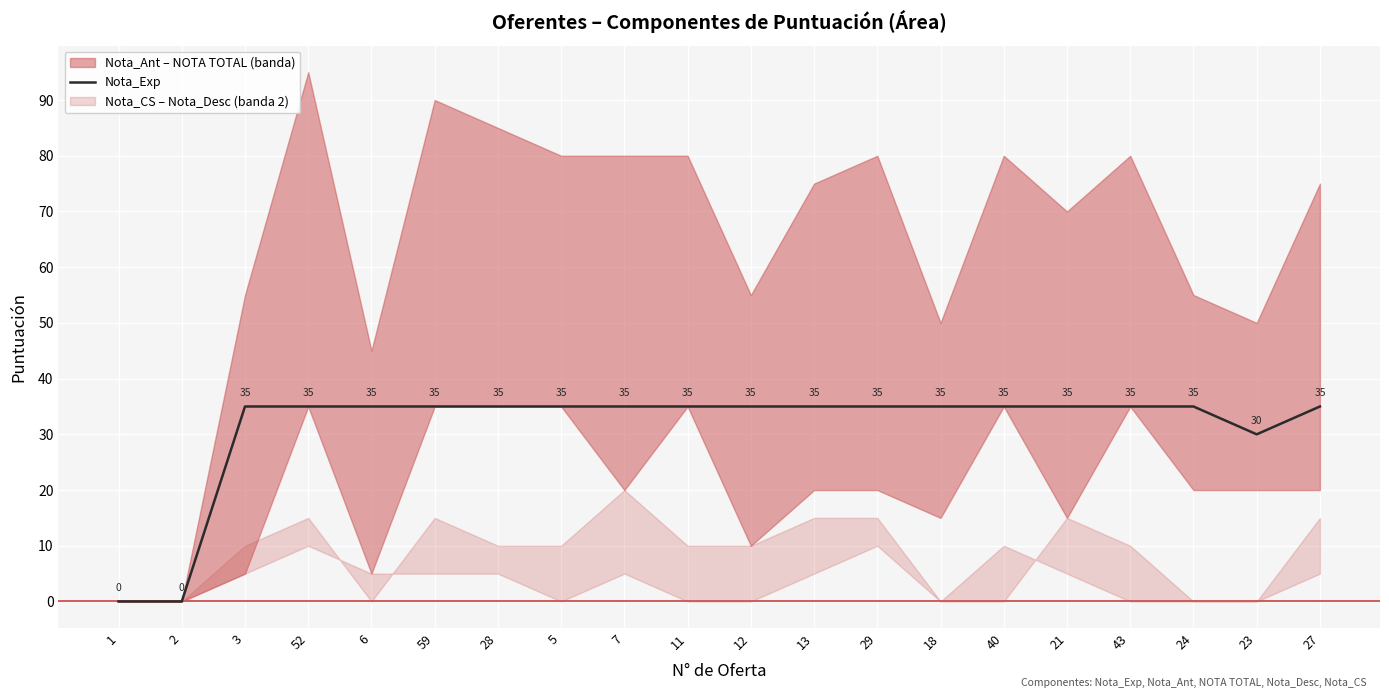

What is the label of the 13th point from the left?

29